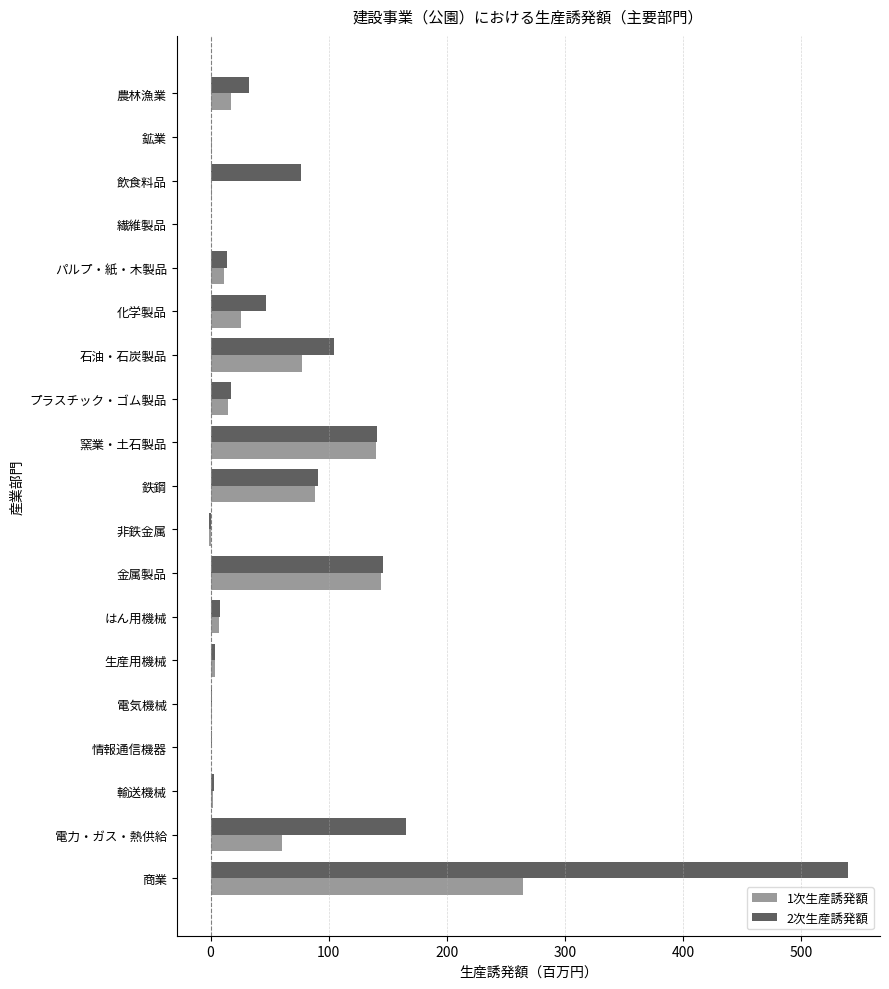

What is the sum of the 1次生産誘発額 values at 窯業・土石製品 and 商業?

403.8